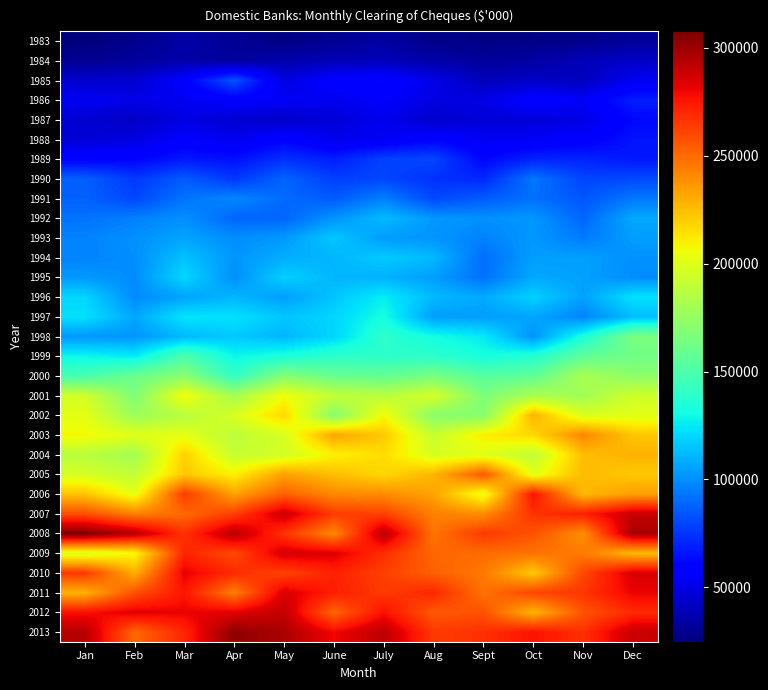

Reading left to right, what are all the values shown in this chart?

1983: Jan=24830	Feb=28671	Mar=34830	Apr=30381	May=26602	June=30106	July=33737	Aug=27602	Sept=26756	Oct=27040	Nov=28359	Dec=31970
1984: Jan=30064	Feb=32464	Mar=36014	Apr=32380	May=36513	June=38564	July=39540	Aug=35421	Sept=32121	Oct=34160	Nov=39401	Dec=43008
1985: Jan=45060	Feb=45098	Mar=58706	Apr=83595	May=49099	June=59475	July=61850	Aug=51131	Sept=40080	Oct=42721	Nov=40411	Dec=53498
1986: Jan=53917	Feb=51095	Mar=53159	Apr=57920	May=54785	June=52810	July=56690	Aug=49806	Sept=50053	Oct=60130	Nov=55585	Dec=68555
1987: Jan=45423	Feb=42134	Mar=50099	Apr=45745	May=43365	June=47690	July=52477	Aug=43907	Sept=47393	Oct=46997	Nov=50124	Dec=62297
1988: Jan=46869	Feb=49553	Mar=57050	Apr=52704	May=60284	June=52216	July=54619	Aug=60436	Sept=53963	Oct=55221	Nov=57669	Dec=65781
1989: Jan=59422	Feb=61012	Mar=66872	Apr=64558	May=73524	June=68580	July=78507	Aug=79495	Sept=61332	Oct=69921	Nov=70276	Dec=66861
1990: Jan=87106	Feb=75870	Mar=85790	Apr=75373	May=88231	June=77779	July=79632	Aug=74015	Sept=71373	Oct=93233	Nov=79269	Dec=80604
1991: Jan=87660	Feb=80118	Mar=92586	Apr=97838	May=90184	June=85621	July=95941	Aug=80608	Sept=85862	Oct=91704	Nov=84353	Dec=93808
1992: Jan=92383	Feb=96039	Mar=100393	Apr=88659	May=88712	June=101544	July=112338	Aug=102659	Sept=100524	Oct=102240	Nov=88904	Dec=107410
1993: Jan=96872	Feb=100601	Mar=106064	Apr=99853	May=103011	June=116008	July=103715	Aug=102047	Sept=96448	Oct=102973	Nov=94439	Dec=104207
1994: Jan=96703	Feb=99997	Mar=114425	Apr=101998	May=108667	June=110831	July=116655	Aug=111936	Sept=90884	Oct=104537	Nov=104733	Dec=100904
1995: Jan=102944	Feb=99274	Mar=120419	Apr=100155	May=118225	June=110988	July=109856	Aug=104493	Sept=91764	Oct=107316	Nov=105279	Dec=99435
1996: Jan=120017	Feb=99165	Mar=105861	Apr=110937	May=104575	June=115169	July=126071	Aug=111731	Sept=107586	Oct=118524	Nov=105372	Dec=123025
1997: Jan=122918	Feb=106940	Mar=123874	Apr=122756	May=115456	June=119526	July=131827	Aug=104471	Sept=104416	Oct=106797	Nov=97181	Dec=113179
1998: Jan=102756	Feb=102025	Mar=111974	Apr=116339	May=111262	June=119761	July=139028	Aug=130855	Sept=125277	Oct=101399	Nov=133021	Dec=165798
1999: Jan=128601	Feb=125344	Mar=149892	Apr=128637	May=133606	June=139570	July=138913	Aug=139151	Sept=132319	Oct=136404	Nov=156497	Dec=162308
2000: Jan=147802	Feb=160575	Mar=171068	Apr=141026	May=169744	June=159924	July=158239	Aug=165029	Sept=153393	Oct=157051	Nov=181460	Dec=172775
2001: Jan=195651	Feb=167386	Mar=206363	Apr=180118	May=205728	June=190040	July=187013	Aug=196775	Sept=166683	Oct=182525	Nov=178752	Dec=194757
2002: Jan=201846	Feb=177471	Mar=186588	Apr=197863	May=217495	June=169563	July=207398	Aug=170806	Sept=170363	Oct=228172	Nov=198708	Dec=201279
2003: Jan=207579	Feb=200532	Mar=202290	Apr=188140	May=197965	June=232796	July=221548	Aug=191815	Sept=210924	Oct=217004	Nov=241607	Dec=222463
2004: Jan=186931	Feb=179958	Mar=219309	Apr=191279	May=195651	June=209640	July=215987	Aug=197635	Sept=200589	Oct=189278	Nov=224832	Dec=228457
2005: Jan=197125	Feb=189796	Mar=222375	Apr=209962	May=233756	June=224811	July=217505	Aug=227499	Sept=255843	Oct=201933	Nov=225814	Dec=221953
2006: Jan=223414	Feb=202835	Mar=264183	Apr=233181	May=253072	June=241170	July=239781	Aug=232970	Sept=202529	Oct=276228	Nov=226229	Dec=234355
2007: Jan=258294	Feb=243402	Mar=250376	Apr=262681	May=288606	June=264075	July=262231	Aug=243530	Sept=239729	Oct=266742	Nov=272472	Dec=289495
2008: Jan=307577	Feb=293512	Mar=266699	Apr=293236	May=266170	June=240464	July=293037	Aug=246992	Sept=264644	Oct=257224	Nov=238558	Dec=297113
2009: Jan=198979	Feb=207526	Mar=270882	Apr=259615	May=286103	June=283511	July=267897	Aug=250938	Sept=249498	Oct=247490	Nov=245456	Dec=226022
2010: Jan=265256	Feb=229901	Mar=281729	Apr=269261	May=261269	June=271952	July=262959	Aug=253049	Sept=245916	Oct=221551	Nov=260184	Dec=285322
2011: Jan=228275	Feb=257633	Mar=275532	Apr=243627	May=284477	June=273117	July=264301	Aug=270103	Sept=247758	Oct=261056	Nov=265760	Dec=280848
2012: Jan=276911	Feb=282998	Mar=280877	Apr=282951	May=290935	June=251263	July=277187	Aug=255224	Sept=257406	Oct=227425	Nov=256700	Dec=269406
2013: Jan=293752	Feb=250744	Mar=270751	Apr=303528	May=295983	June=279533	July=292275	Aug=264441	Sept=267363	Oct=276441	Nov=267521	Dec=289631